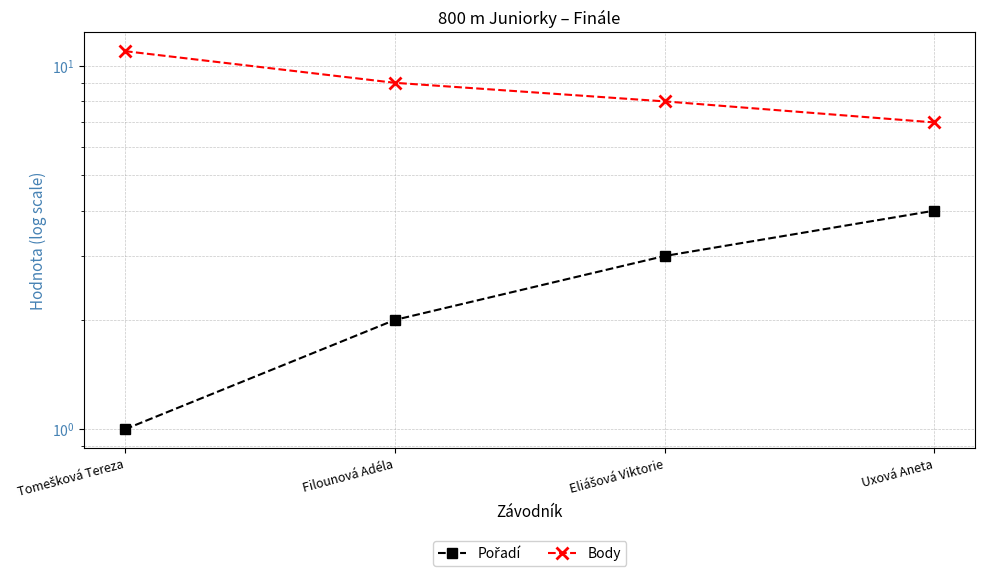

What is the difference between the second highest and minimum values in the Body series?

2